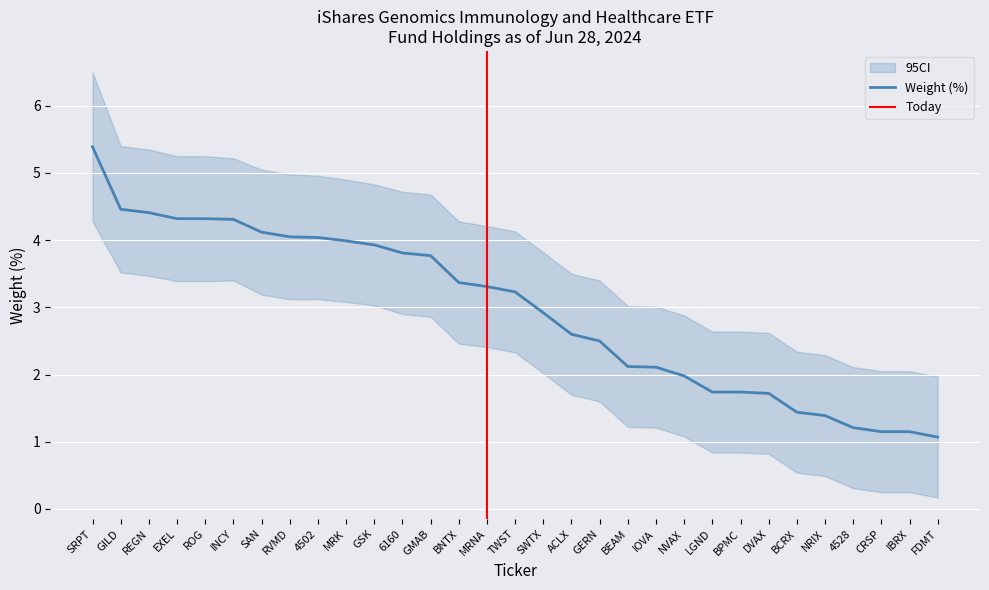

What is the highest value of the Weight Lower series?

4.3